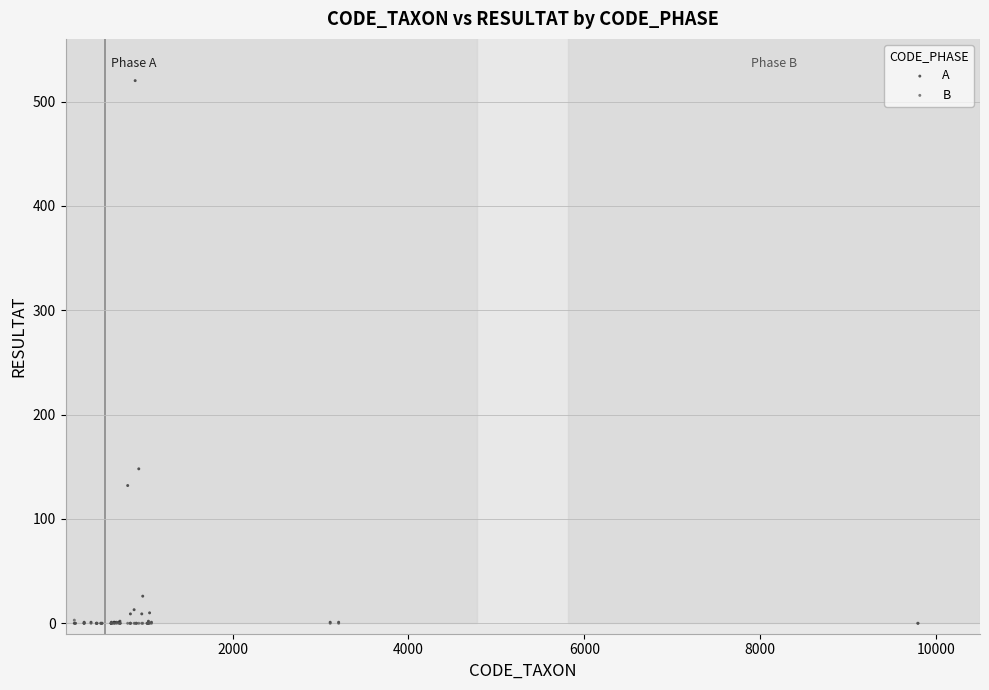

Across all series, what Y value is closest to 260?

148